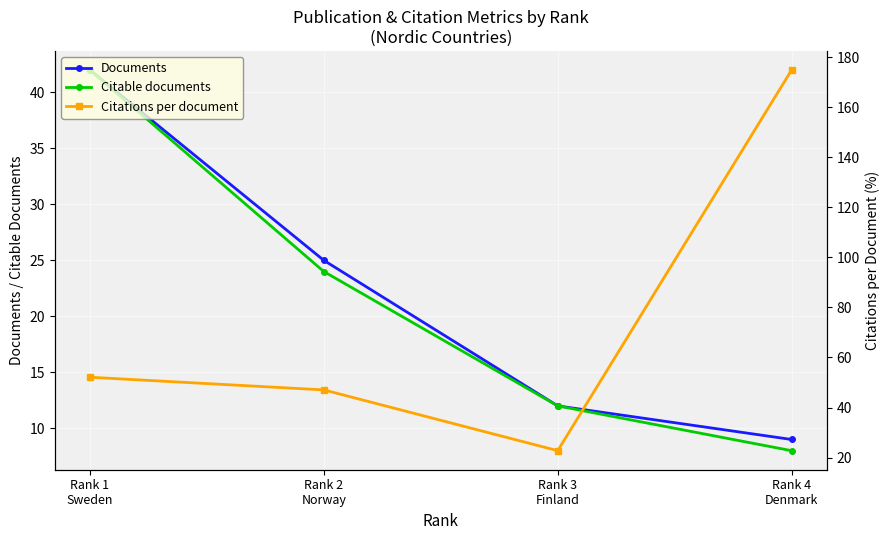

True or false: Documents and Citations per document cross at least once.

False